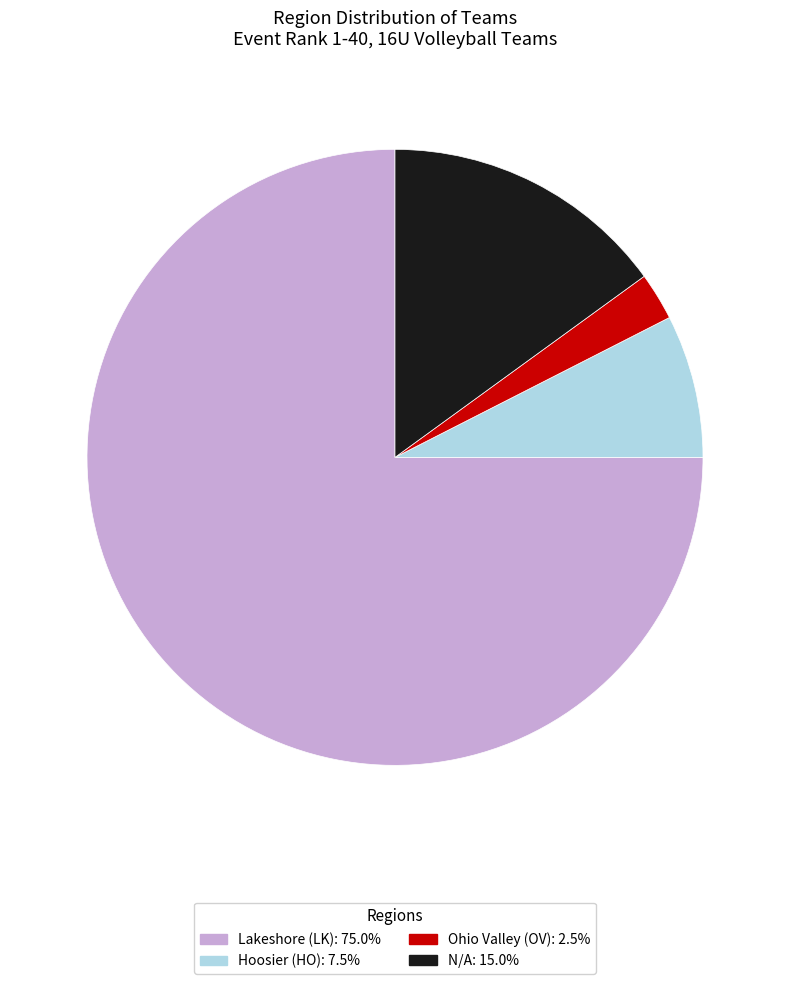

Which has a higher value, N/A or Lakeshore (LK)?

Lakeshore (LK)